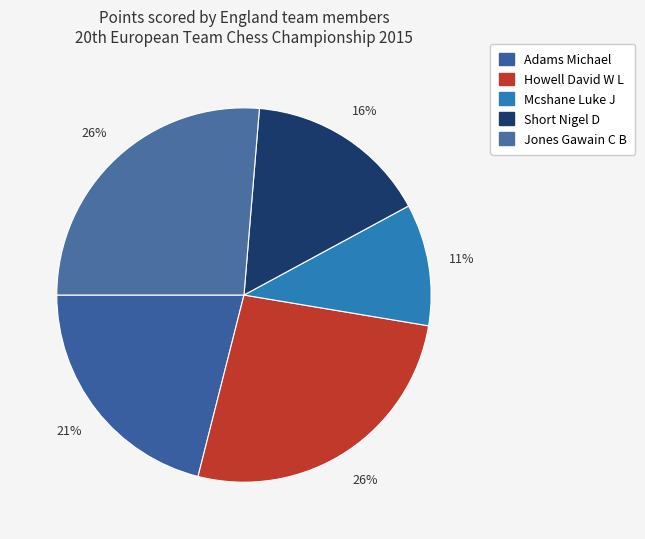

Which slice is the smallest?

Mcshane Luke J